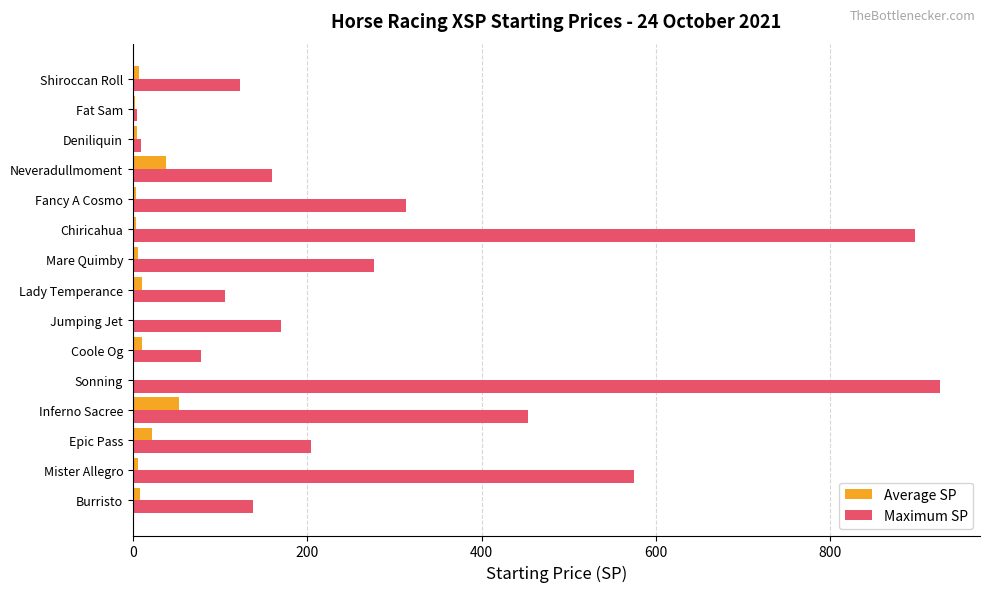

Which series changed the most between Fat Sam and Shiroccan Roll?

Maximum SP